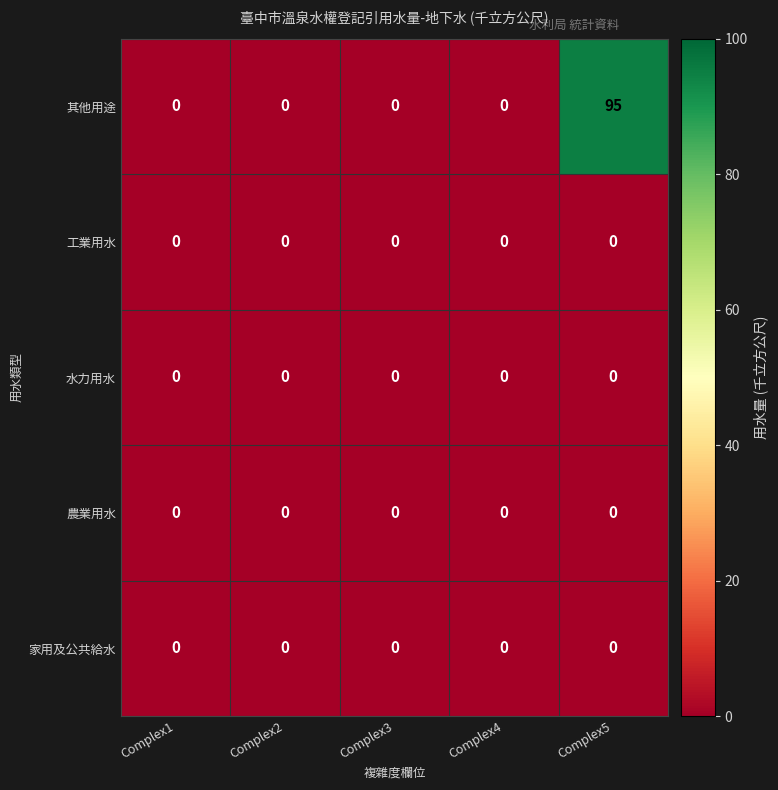

Which series has the largest total across all categories?

其他用途